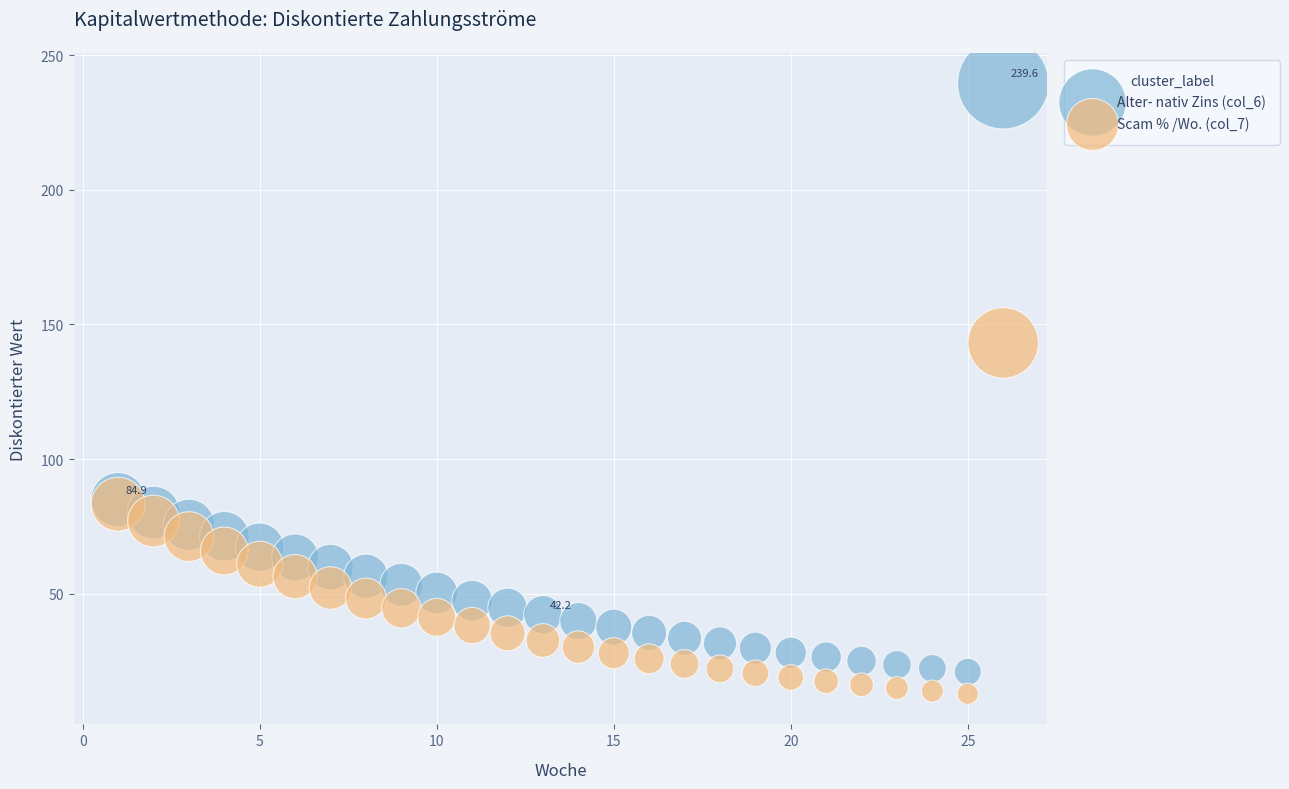

What is the X range (max minus min) for the scatter plot?

25.0